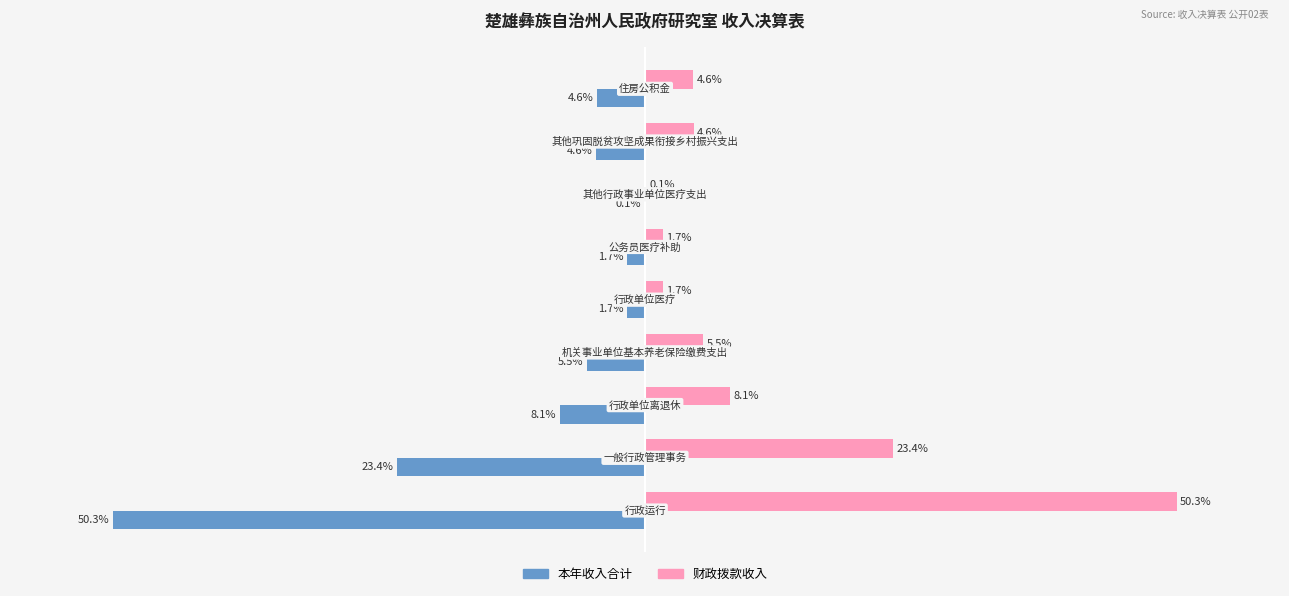

Which series has the largest total across all categories?

财政拨款收入